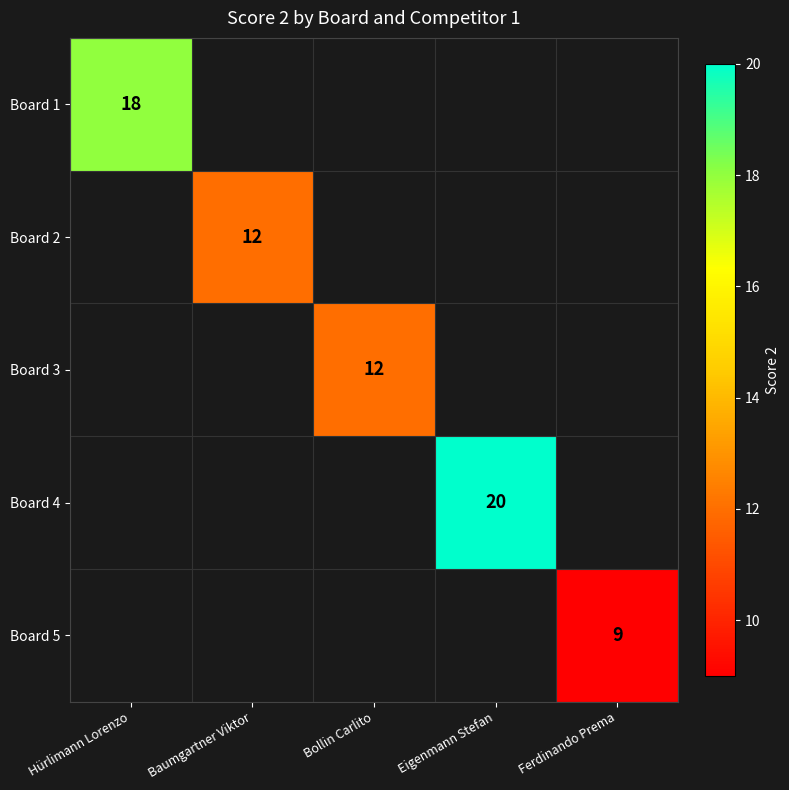

The Board 3 series shows 12 at Bollin Carlito. True or false?

True